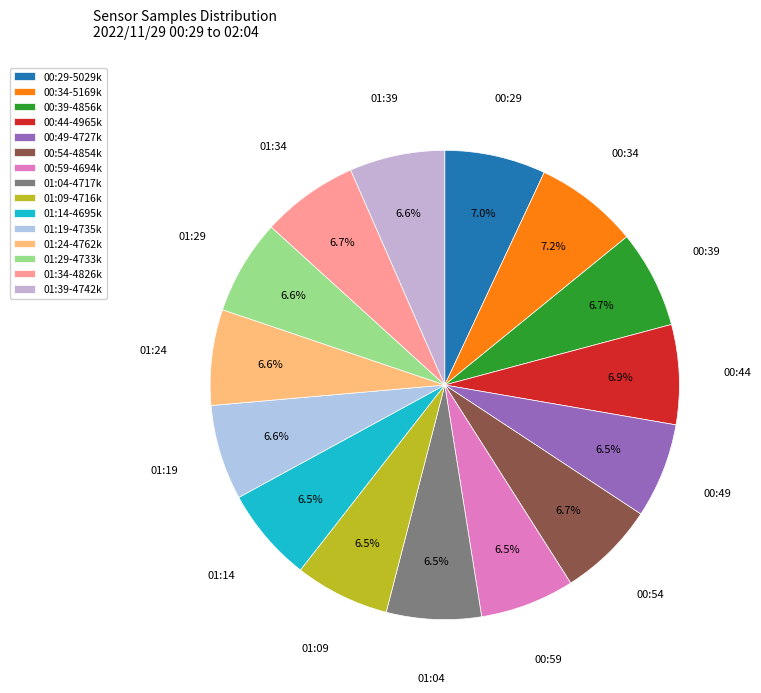

To the nearest percent, what is the average slice percentage?

7%